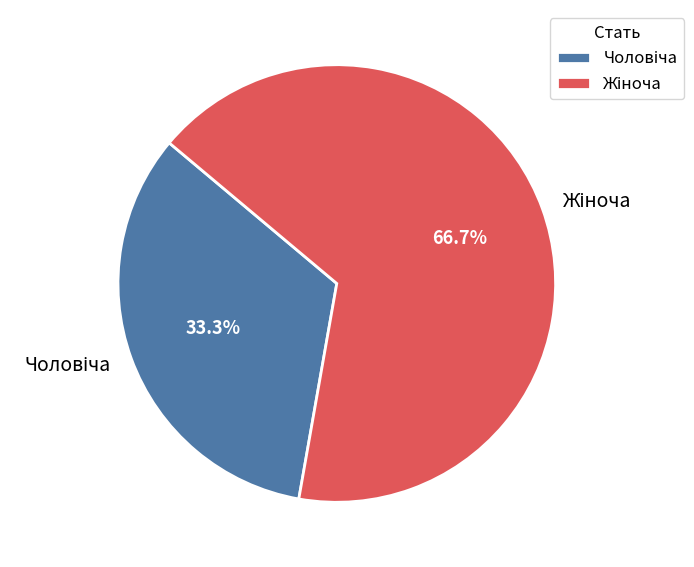

Is there a majority slice in this chart?

Yes